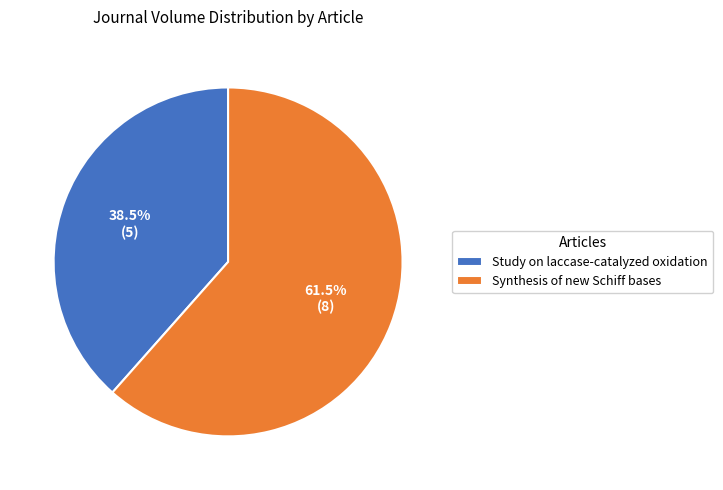

Rank the categories by value from highest to lowest.

Synthesis of new Schiff bases, Study on laccase-catalyzed oxidation